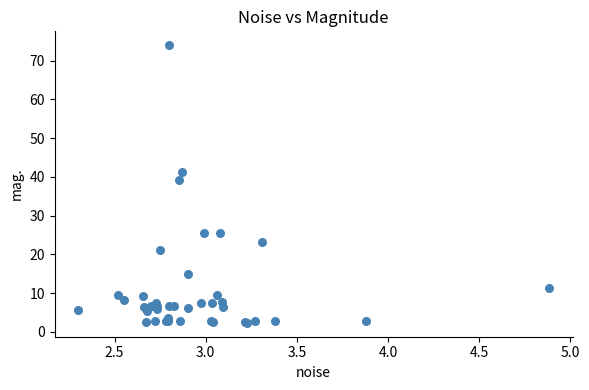

What Y value in the scatter plot is closest to 38?

39.2